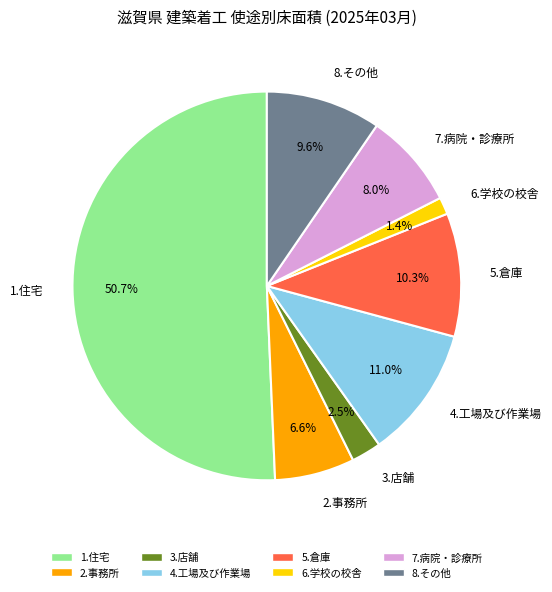

To the nearest percent, what percentage of the pie is 8.その他?

10%